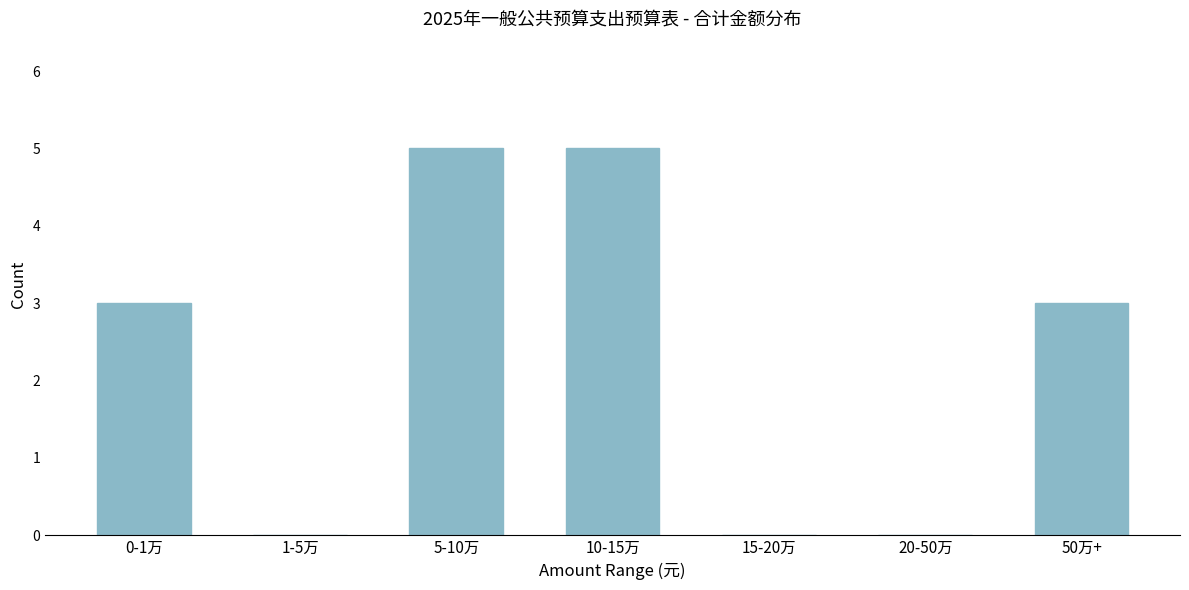

Reading left to right, transcribe all the data shown in this chart.

0-1万=3	1-5万=0	5-10万=5	10-15万=5	15-20万=0	20-50万=0	50万+=3